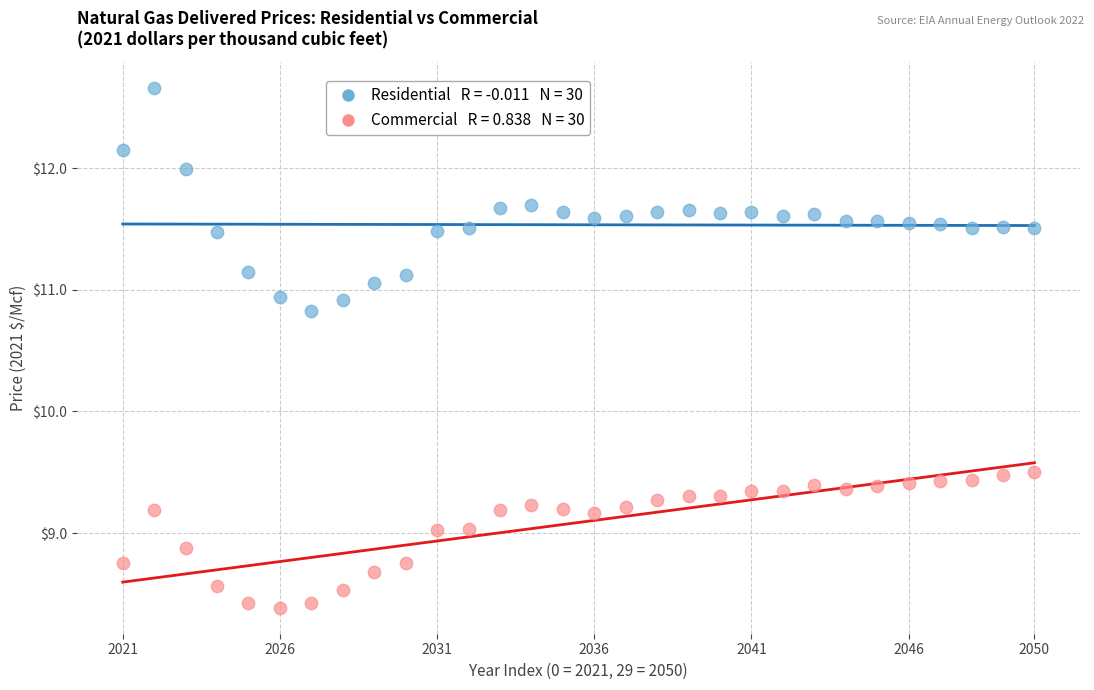

Across all data points, what is the range of Y values (max minus min)?

4.3